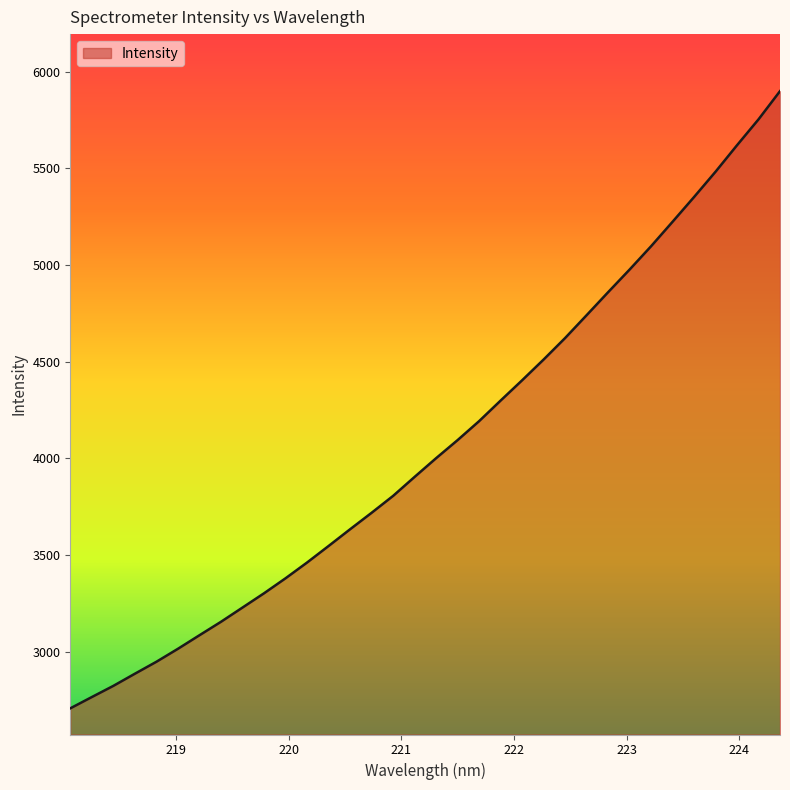

What is the maximum value shown in the chart?

5900.0